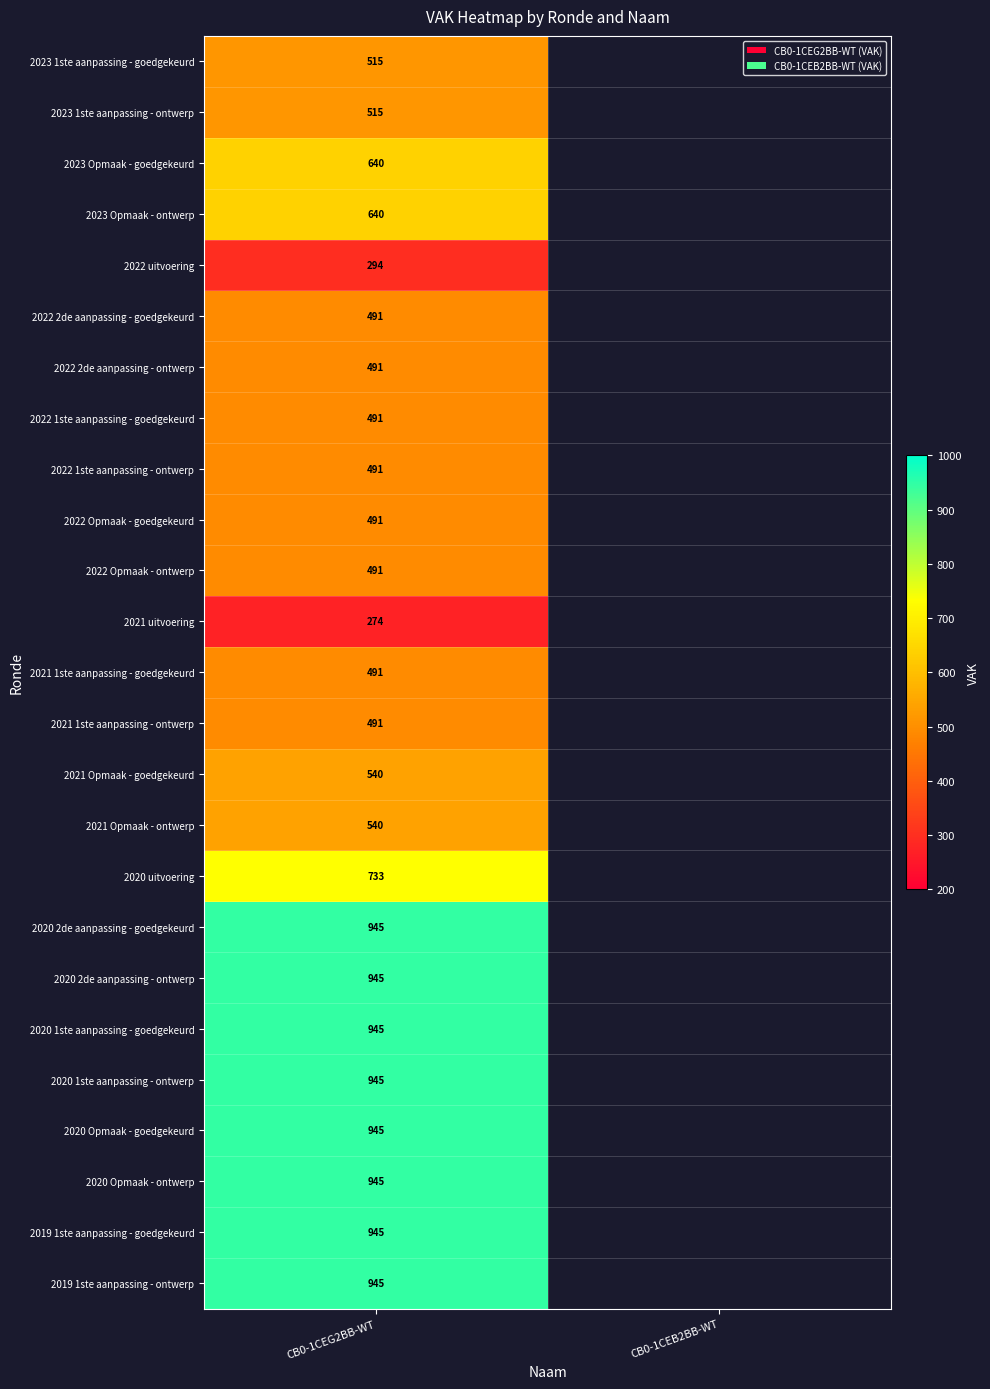

The value of 2021 uitvoering at CB0-1CEG2BB-WT is 138.8. True or false?

False